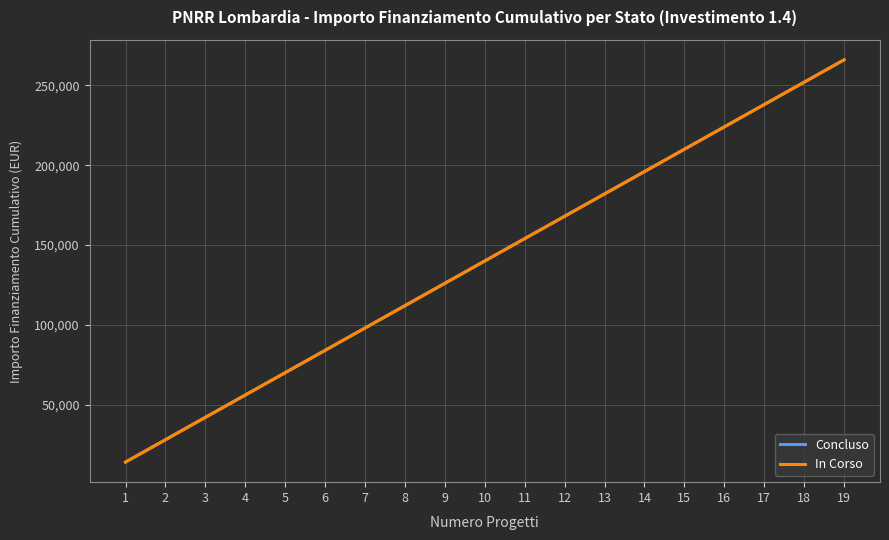

Which category has the highest value in the In Corso series?

19